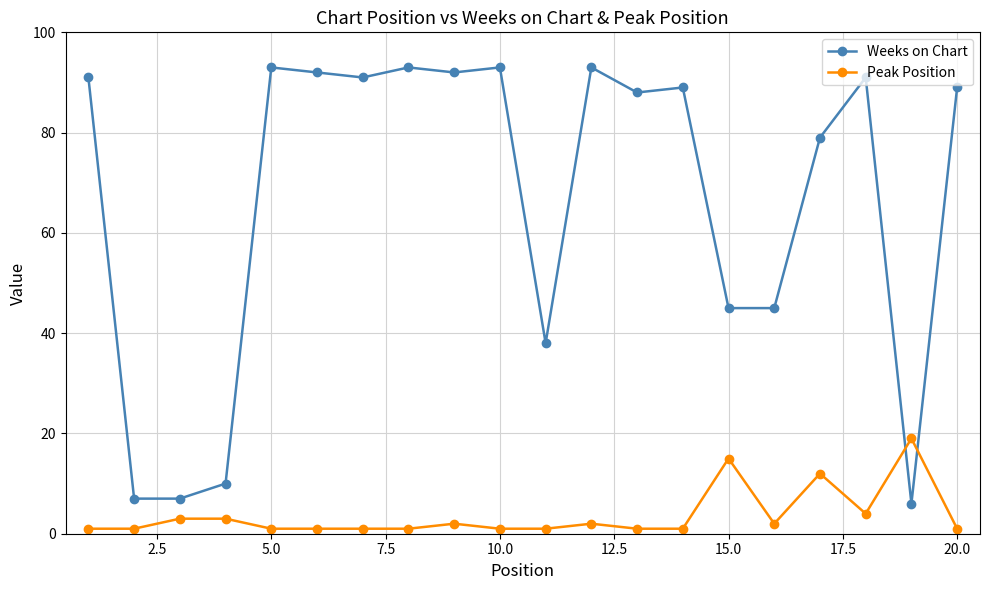

What is the minimum value shown in the chart?

1